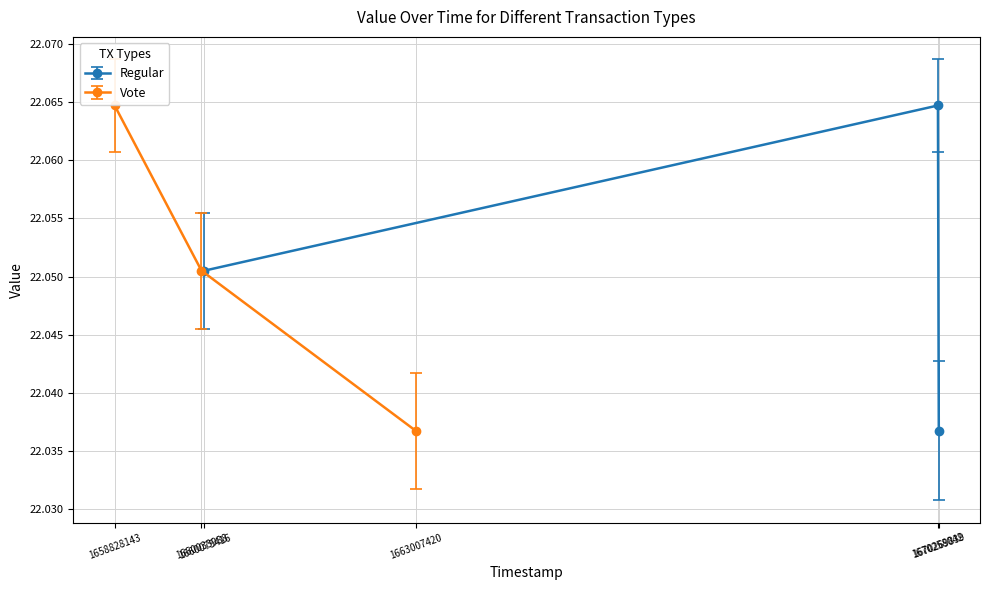

Count the Regular values in the range 22 to 23.

3